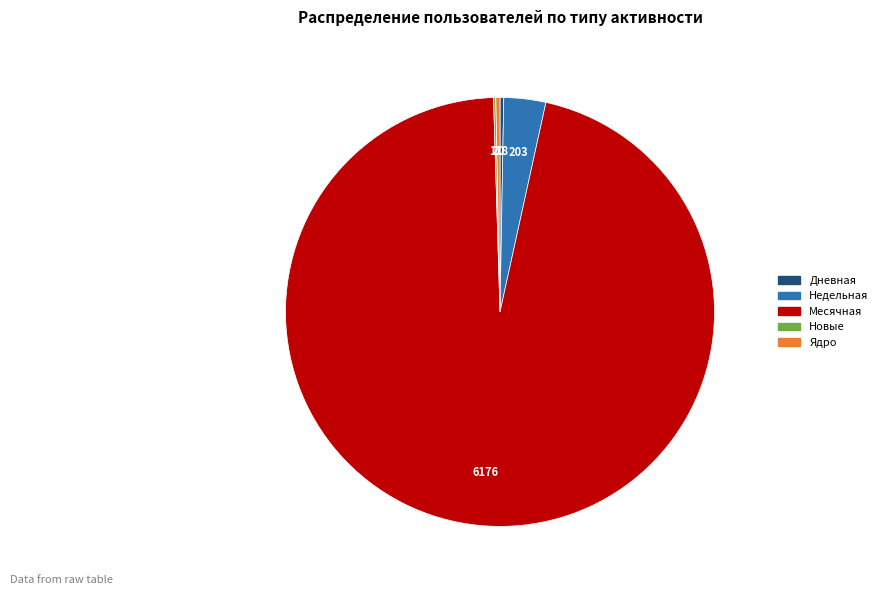

What is the majority slice?

Месячная